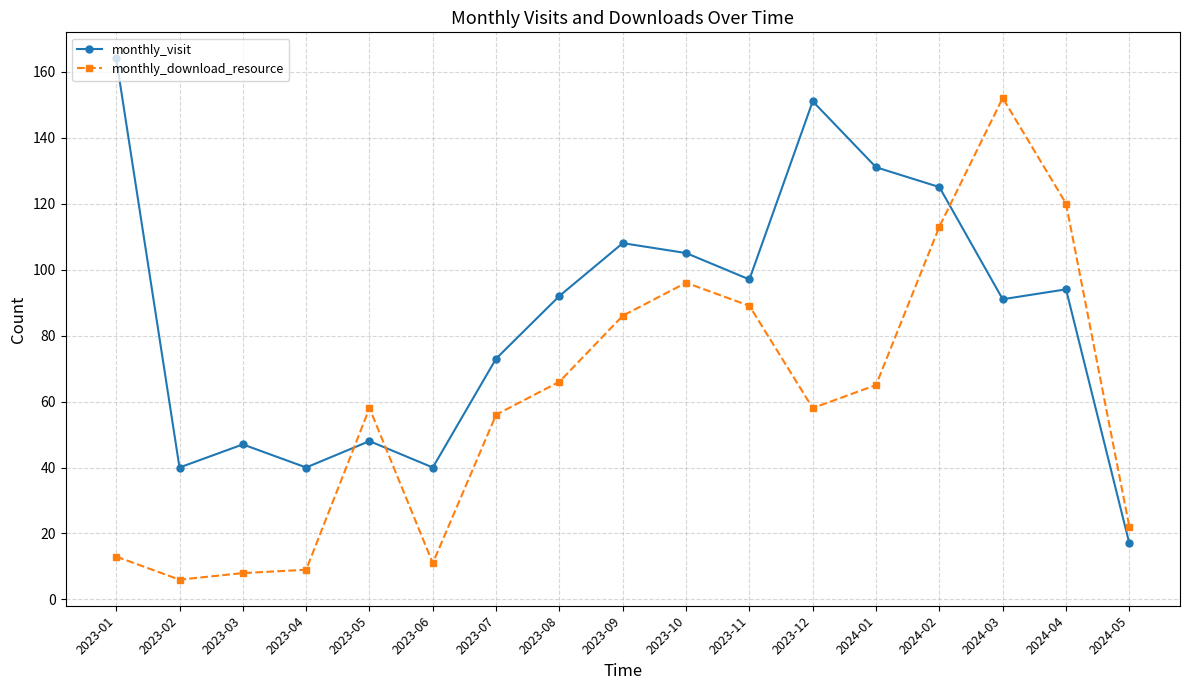

What is the smallest value displayed?

6